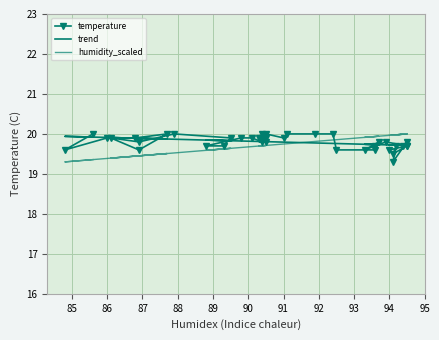

What is the total value across all series at 91?

59.4